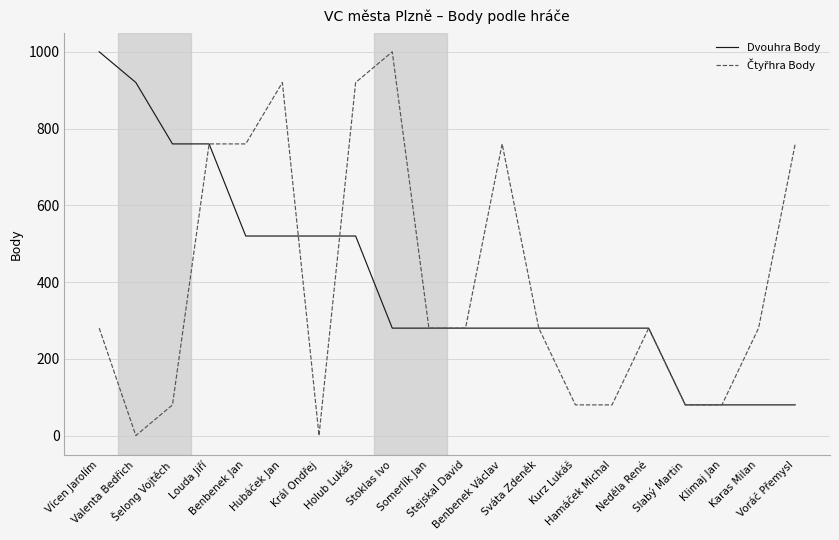

Reading left to right, extract all data points from this chart.

Dvouhra Body: Vícen Jarolím=1000	Valenta Bedřich=920	Šelong Vojtěch=760	Louda Jiří=760	Benbenek Jan=520	Hubáček Jan=520	Král Ondřej=520	Holub Lukáš=520	Stoklas Ivo=280	Somerlík Jan=280	Stejskal David=280	Benbenek Václav=280	Sváta Zdeněk=280	Kurz Lukáš=280	Hamáček Michal=280	Neděla René=280	Slabý Martin=80	Klimaj Jan=80	Karas Milan=80	Voráč Přemysl=80
Čtyřhra Body: Vícen Jarolím=280	Valenta Bedřich=0	Šelong Vojtěch=80	Louda Jiří=760	Benbenek Jan=760	Hubáček Jan=920	Král Ondřej=0	Holub Lukáš=920	Stoklas Ivo=1000	Somerlík Jan=280	Stejskal David=280	Benbenek Václav=760	Sváta Zdeněk=280	Kurz Lukáš=80	Hamáček Michal=80	Neděla René=280	Slabý Martin=80	Klimaj Jan=80	Karas Milan=280	Voráč Přemysl=760